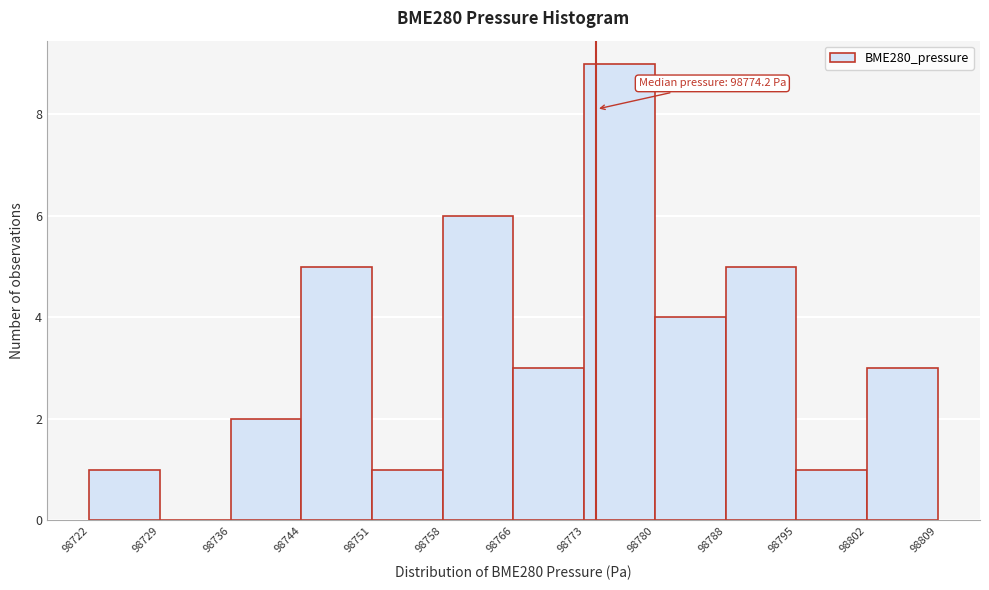

Which range on the x-axis has the tallest bar?

98773 to 98780